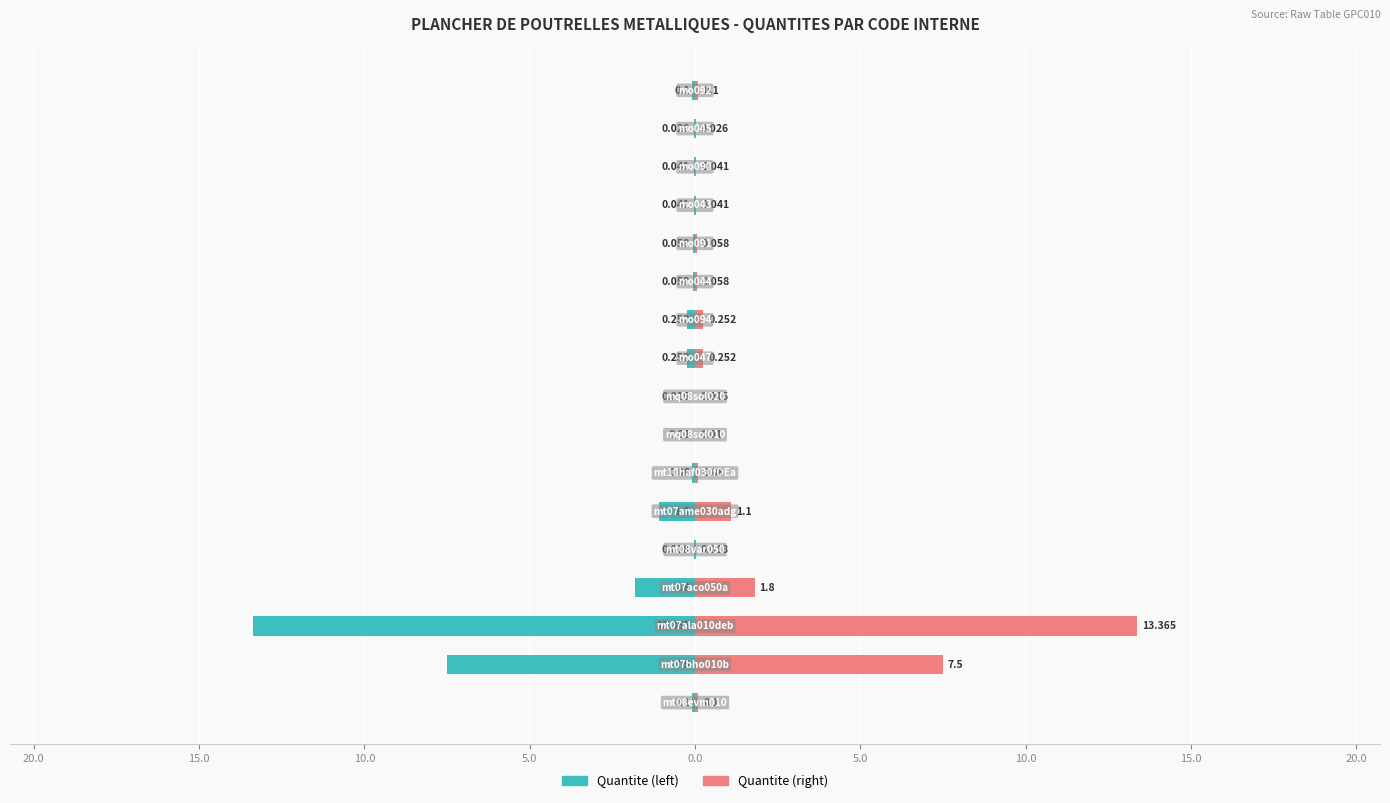

Reading right to left, list all the values displayed in this chart.

Quantite (left): -0.1	-0.0	-0.0	-0.0	-0.1	-0.1	-0.3	-0.3	-0.0	-0.0	-0.1	-1.1	-0.0	-1.8	-13.4	-7.5	-0.1
Quantite (right): 0.1	0.0	0.0	0.0	0.1	0.1	0.3	0.3	0.0	0.0	0.1	1.1	0.0	1.8	13.4	7.5	0.1